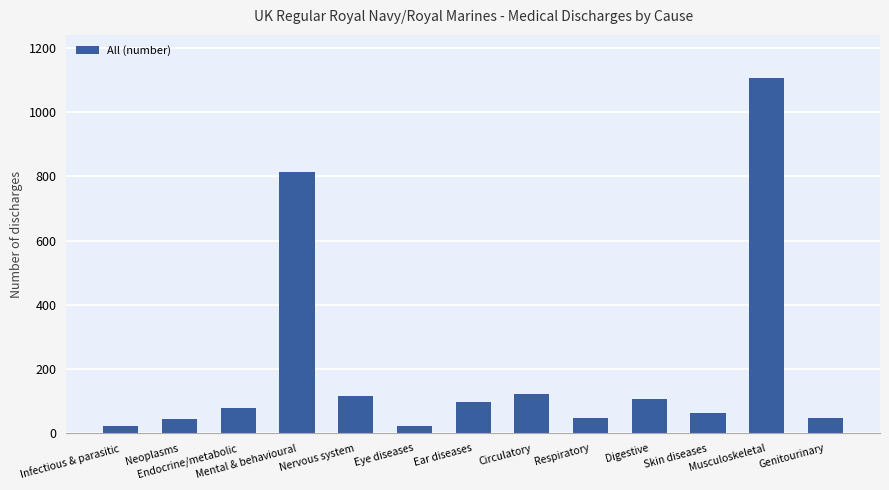

What is the greatest value displayed?

1108